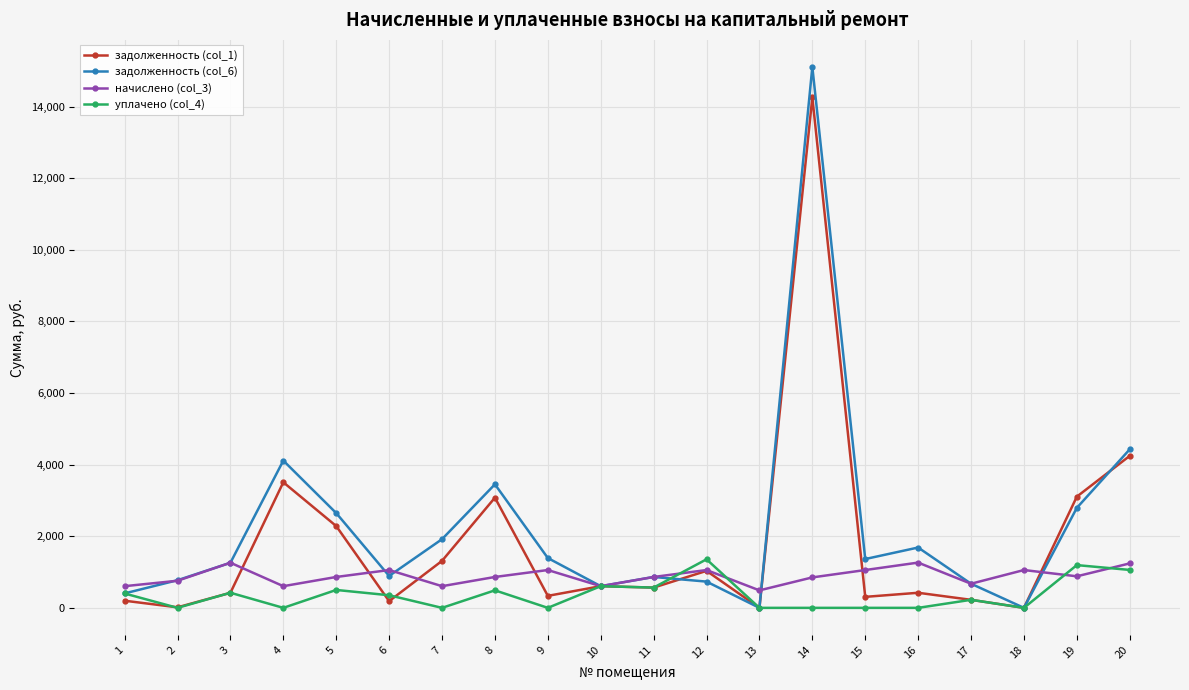

What is the total value across all series at 19?

7973.4